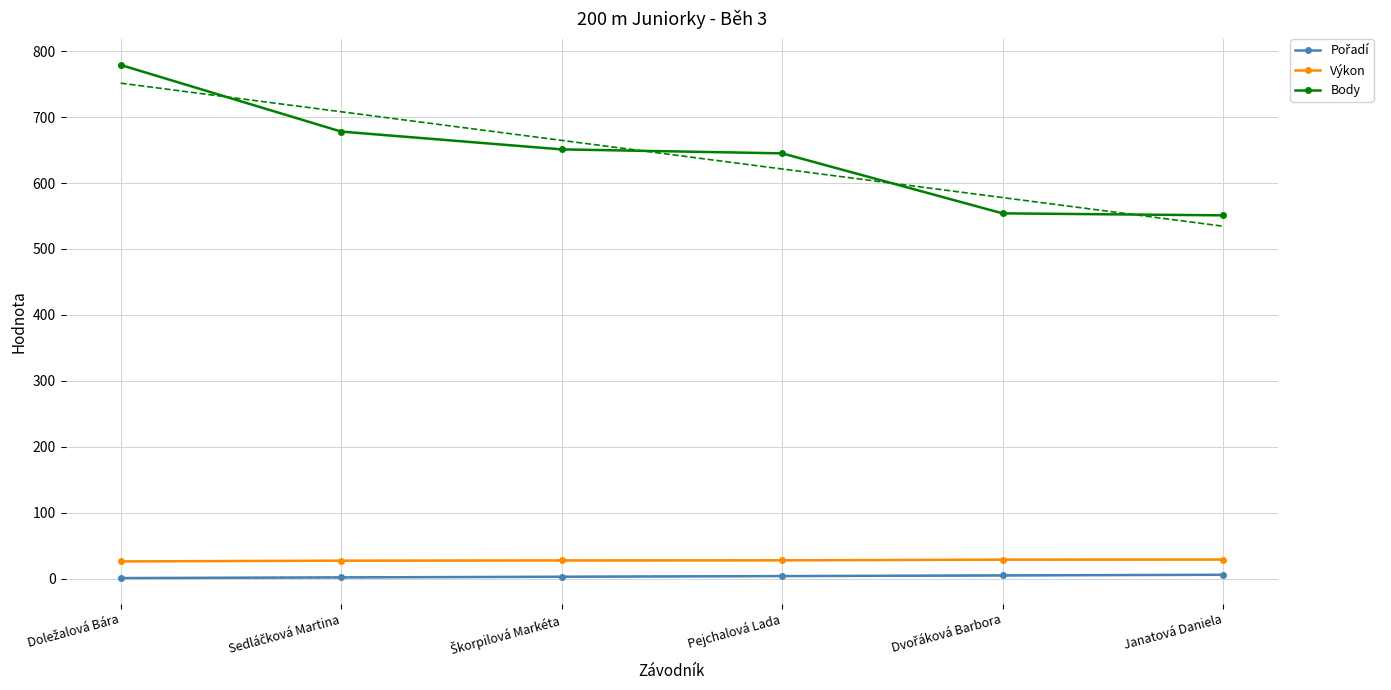

Reading left to right, transcribe all the data shown in this chart.

Pořadí: Doležalová Bára=1.0	Sedláčková Martina=2.0	Škorpilová Markéta=3.0	Pejchalová Lada=4.0	Dvořáková Barbora=5.0	Janatová Daniela=6.0
Výkon: Doležalová Bára=26.2	Sedláčková Martina=27.4	Škorpilová Markéta=27.8	Pejchalová Lada=27.8	Dvořáková Barbora=29.0	Janatová Daniela=29.1
Body: Doležalová Bára=779.0	Sedláčková Martina=678.0	Škorpilová Markéta=651.0	Pejchalová Lada=645.0	Dvořáková Barbora=554.0	Janatová Daniela=551.0